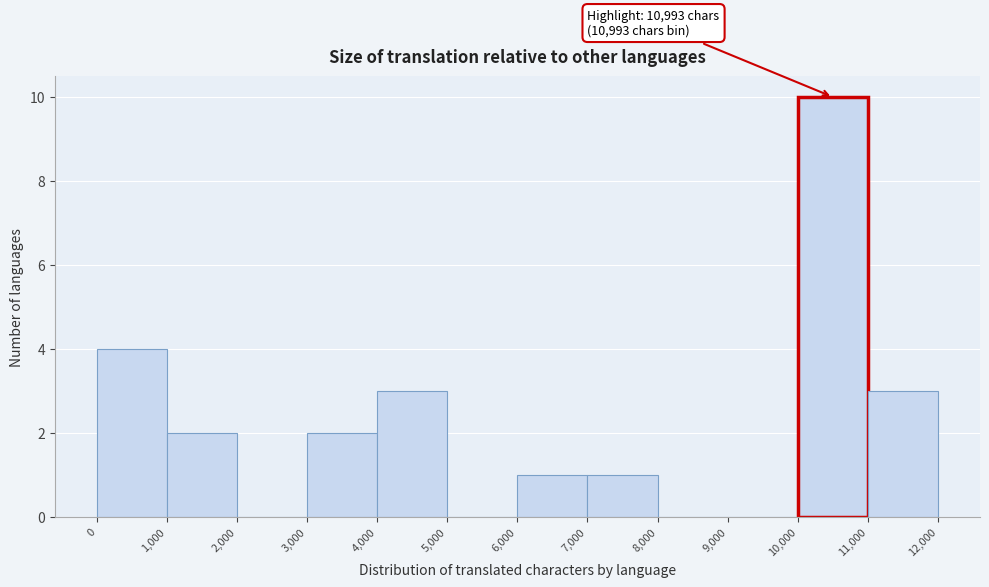

Over which range of the x-axis is the bar tallest?

10,000 to 11,000